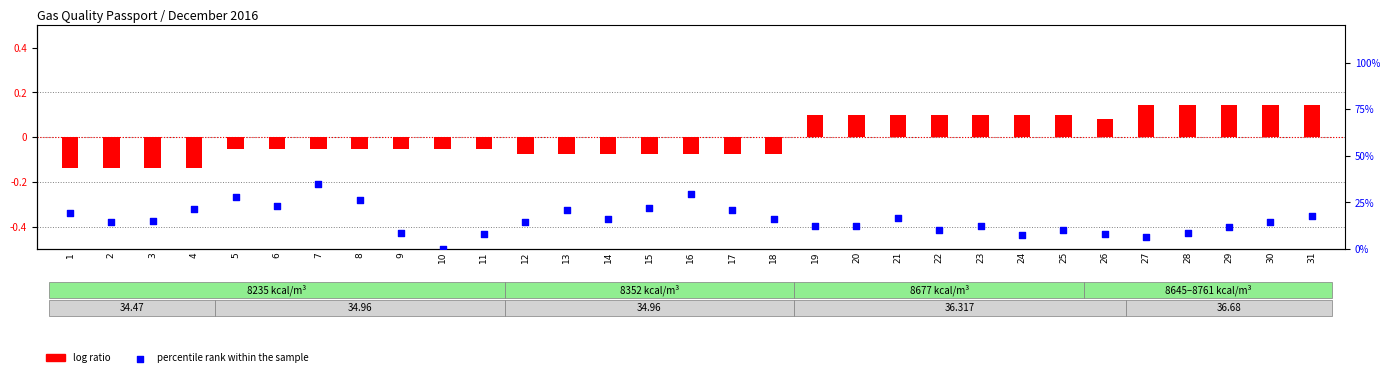

Which series has the widest spread of Y values?

percentile rank within the sample